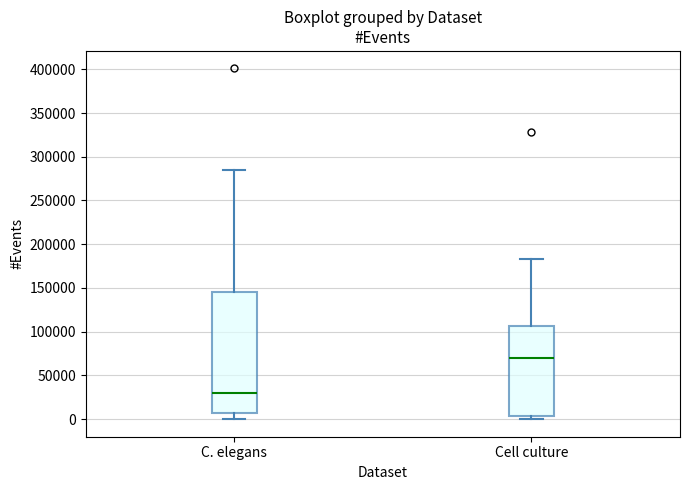

Where does the lower whisker of the box for C. elegans end on the y-axis? The values are not printed on the chart, so give them approximately, as read against the axis.

0